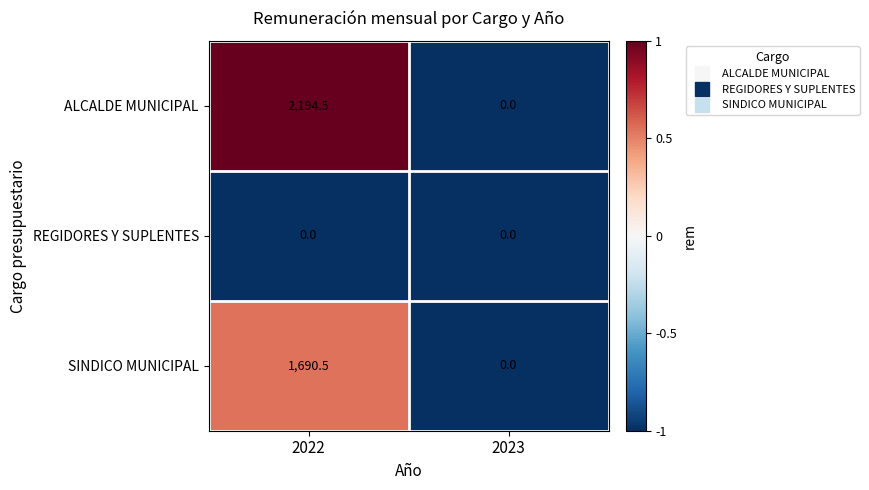

Is it true that SINDICO MUNICIPAL equals 798.8 at 2022?

False